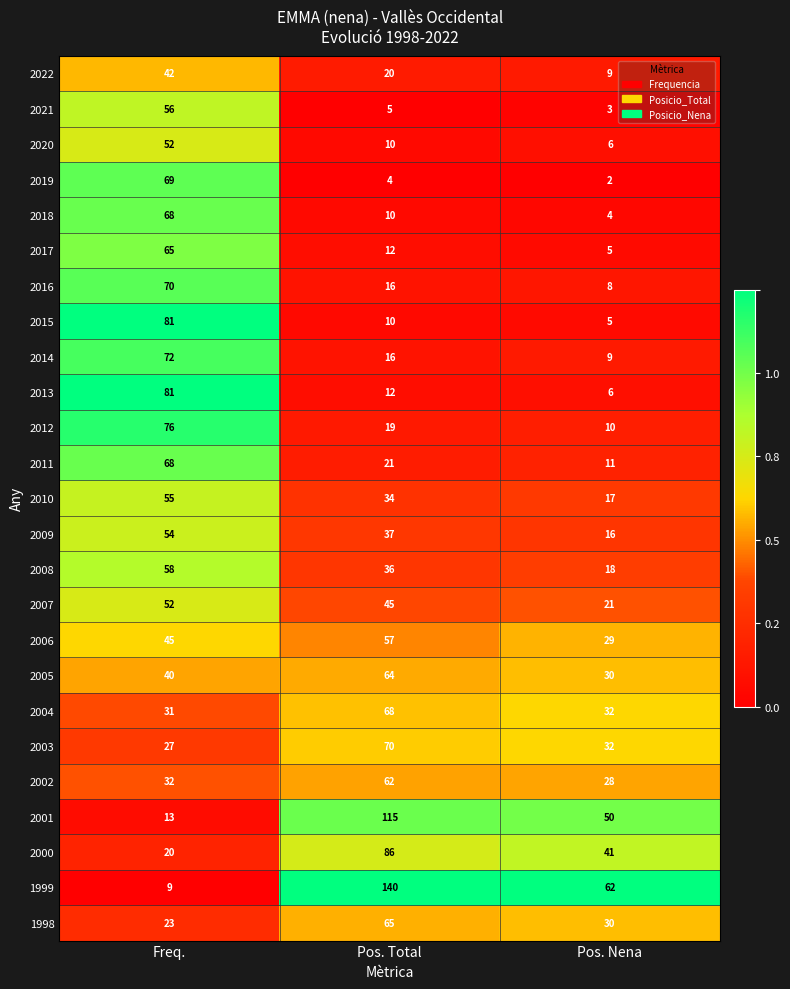

The 2012 series shows 135 at Freq.. True or false?

False